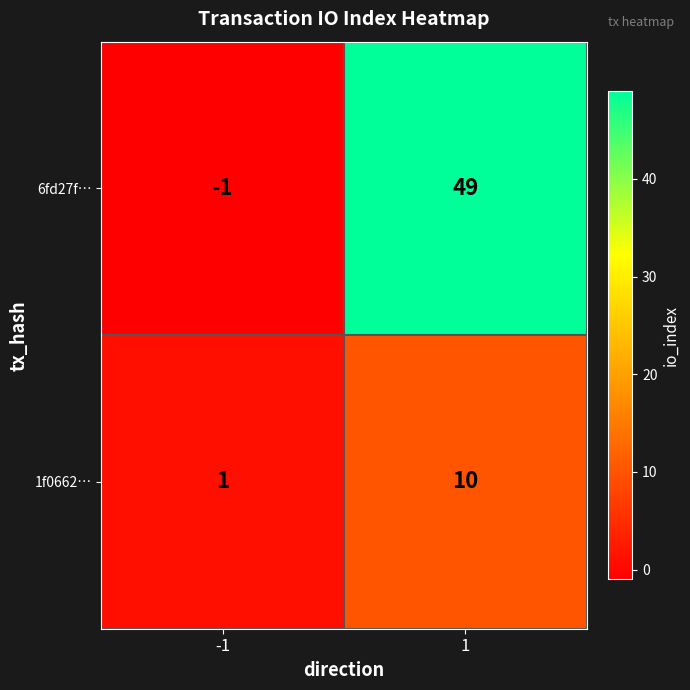

List the series in order of their peak value, highest first.

6fd27f…, 1f0662…